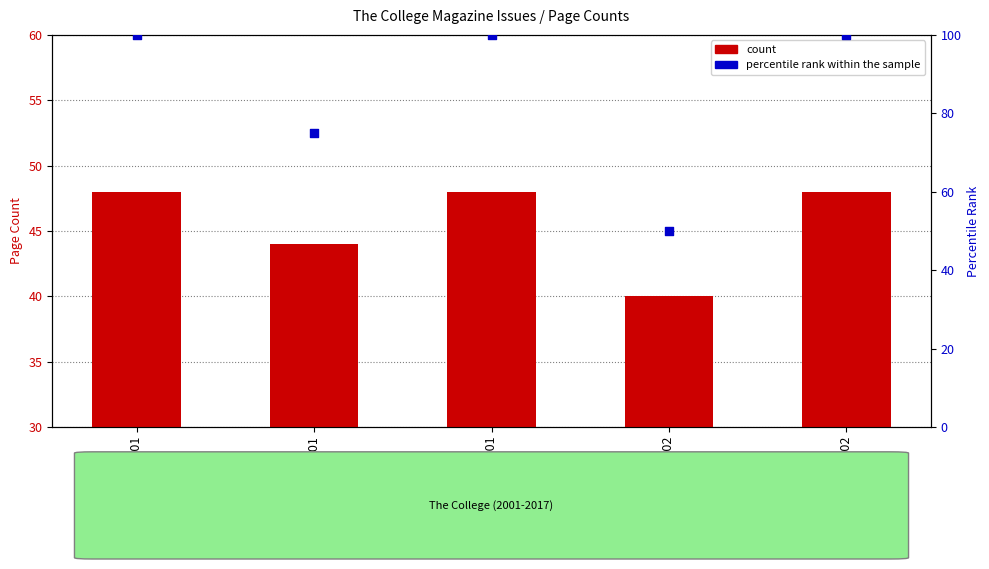

Which series has the largest Y range (max minus min)?

percentile rank within the sample